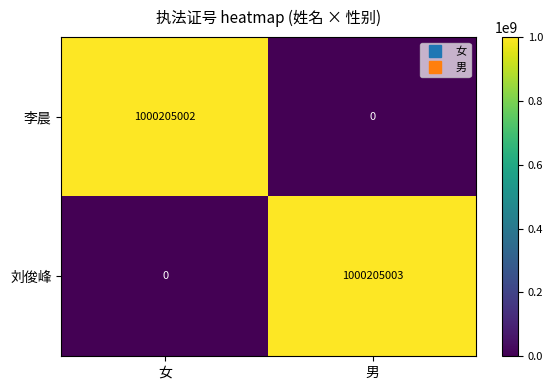

Reading right to left, list all the values displayed in this chart.

李晨: 0	1000205002
刘俊峰: 1000205003	0